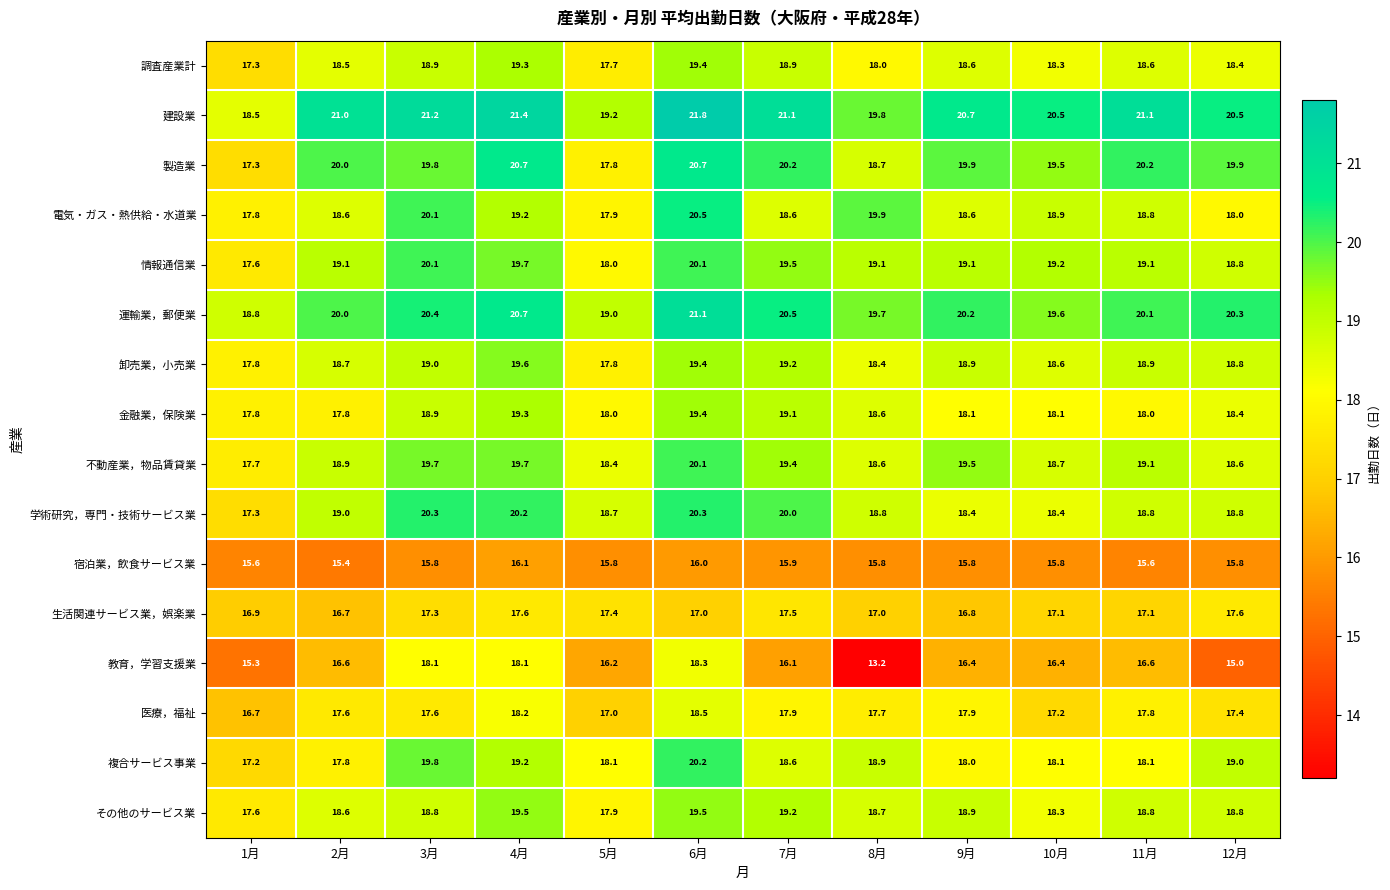

Read the 製造業 value at 3月.

19.8